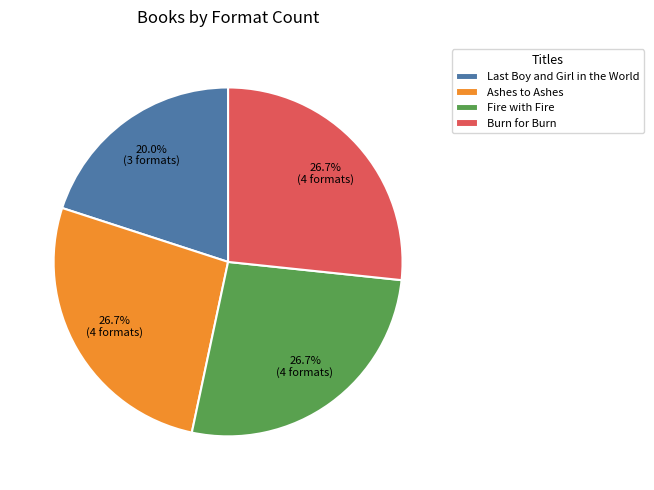

Combined, what portion of the pie is Fire with Fire and Burn for Burn?

53.3%